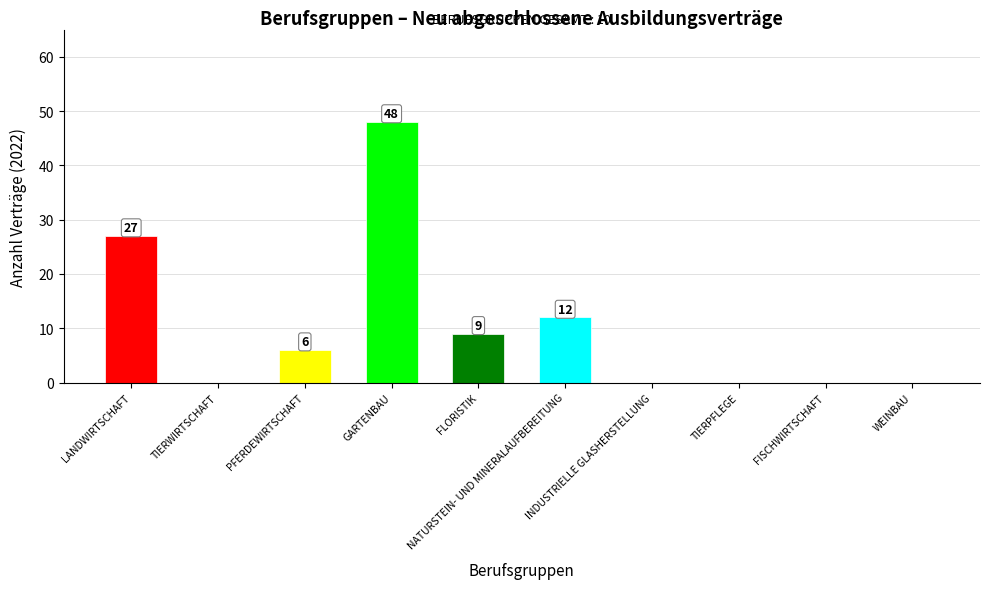

What is the greatest value displayed?

48